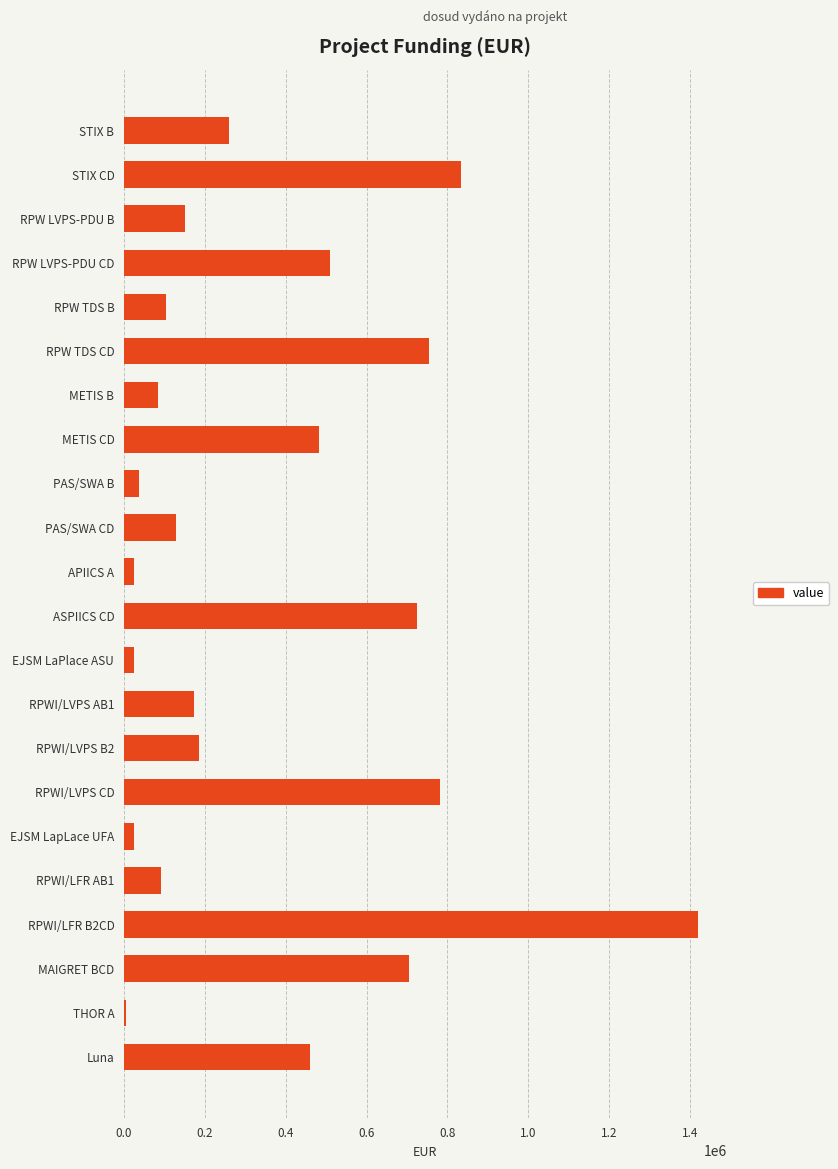

What is the difference between the maximum and second lowest values?

1394600